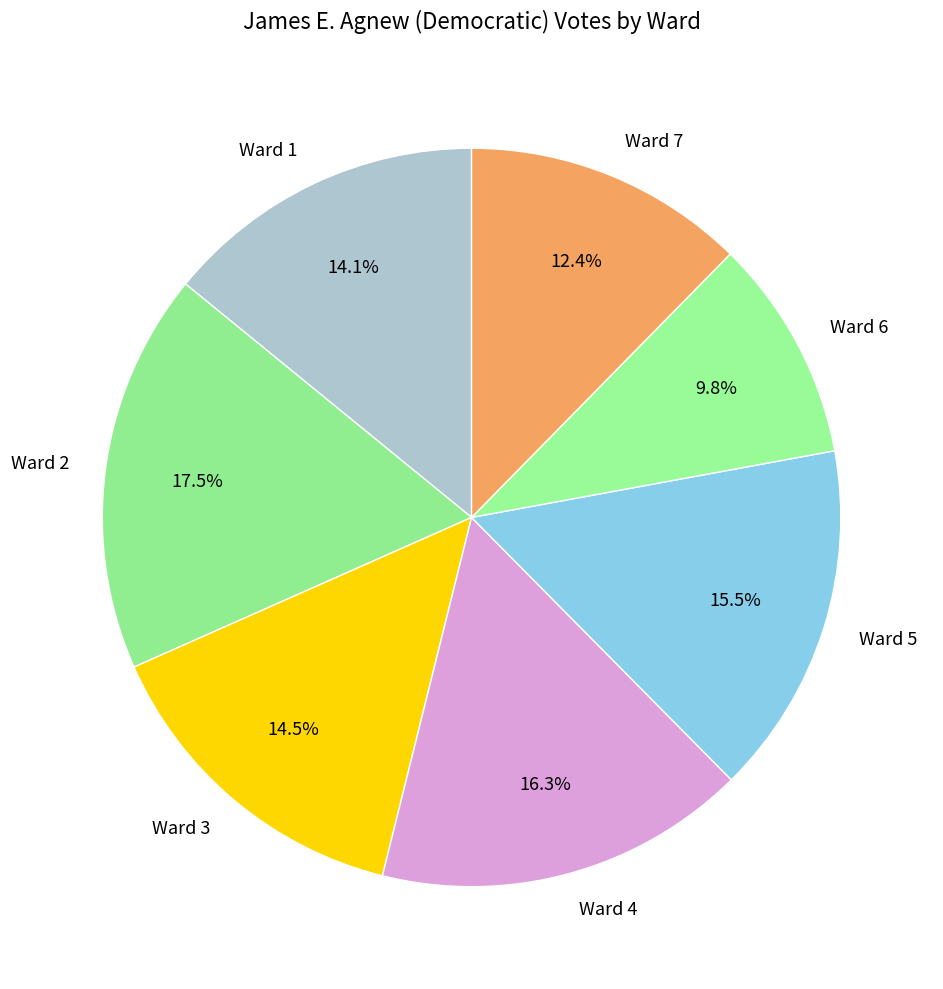

What percentage is the Ward 4 slice, to the nearest percent?

16%